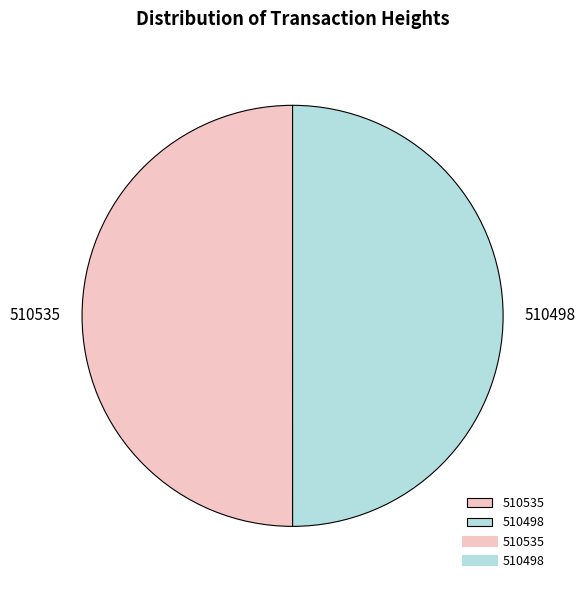

The 510498 slice represents 50% of the pie. True or false?

True